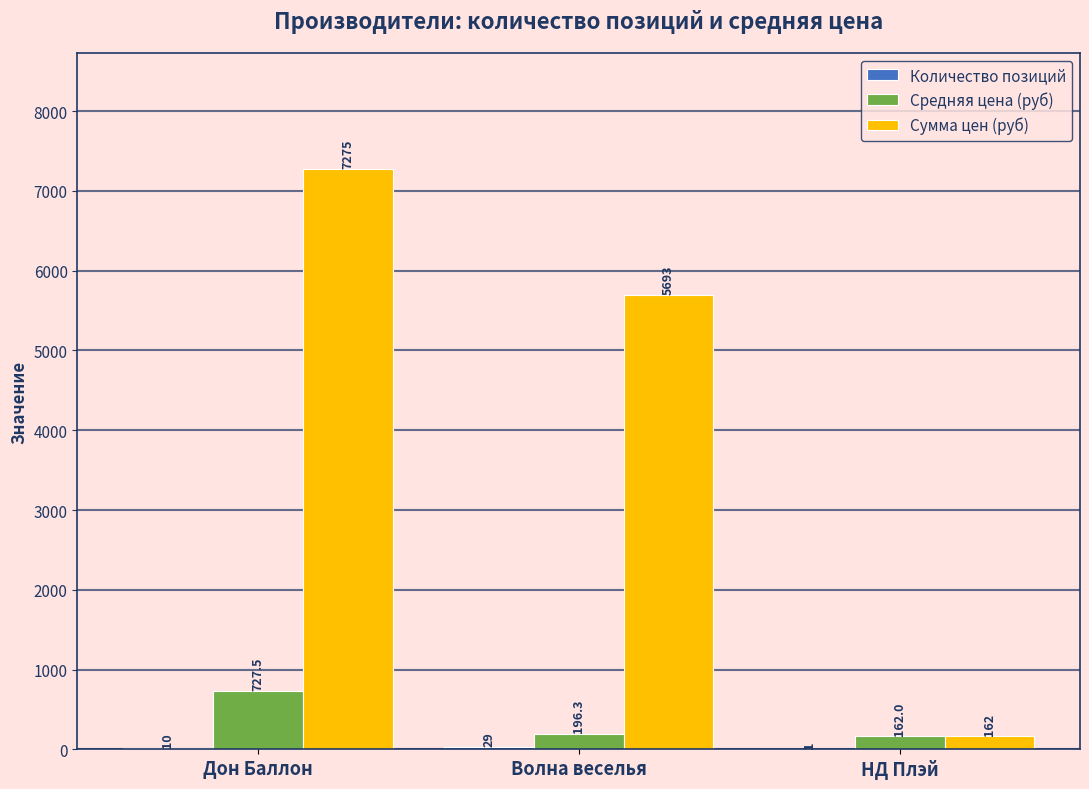

Count the number of data series in this chart.

3